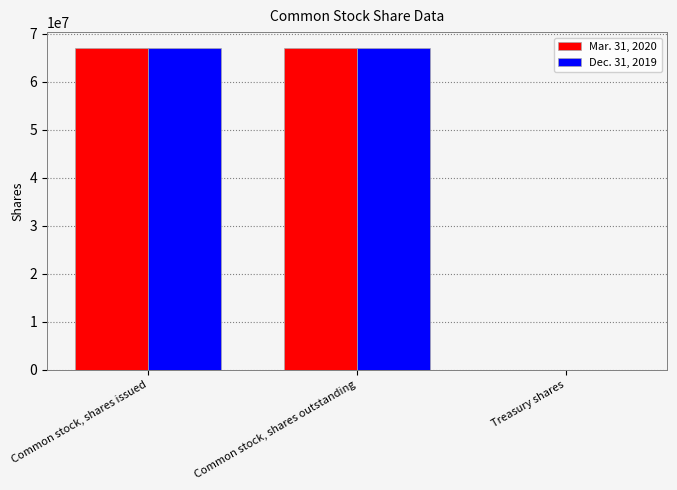

The value of Mar. 31, 2020 at Treasury shares is 21000. True or false?

True